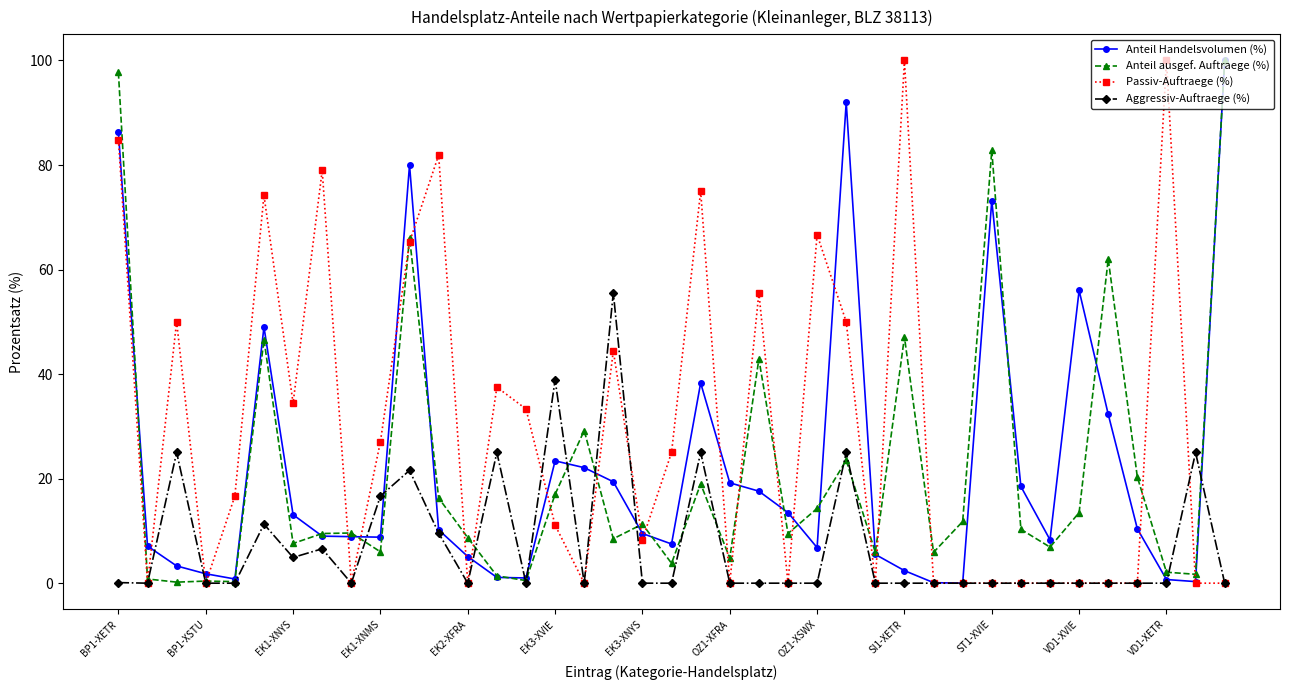

True or false: Passiv-Auftraege (%) has more than 0 points higher than both neighbors.

True